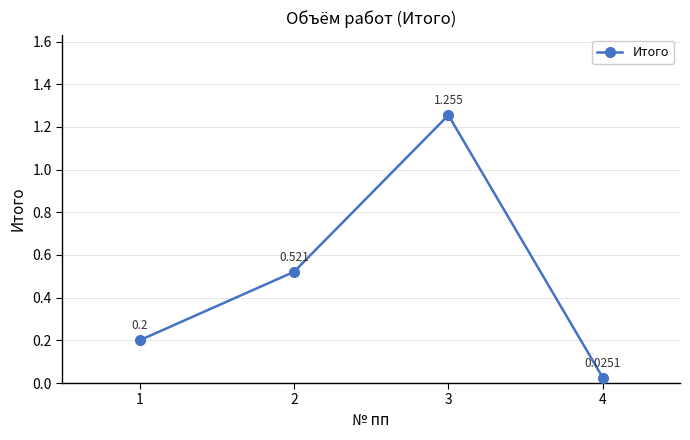

Is this an area chart (filled region under the line)?

No